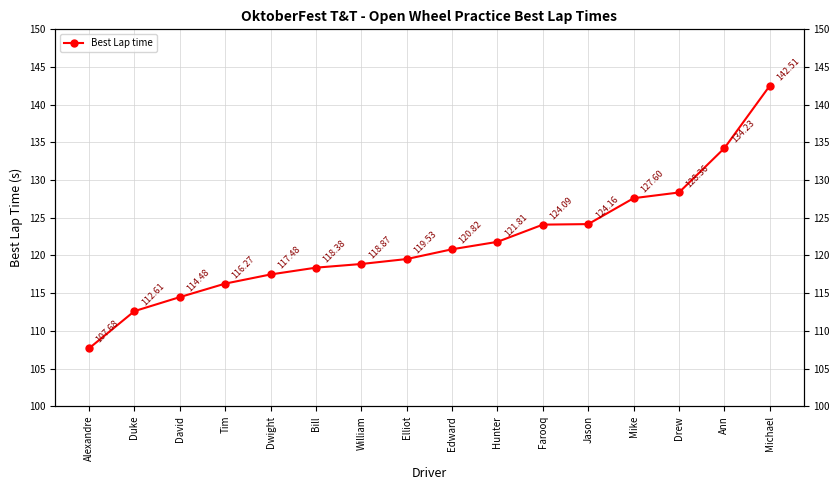

Reading left to right, extract all data points from this chart.

107.7	112.6	114.5	116.3	117.5	118.4	118.9	119.5	120.8	121.8	124.1	124.2	127.6	128.4	134.2	142.5